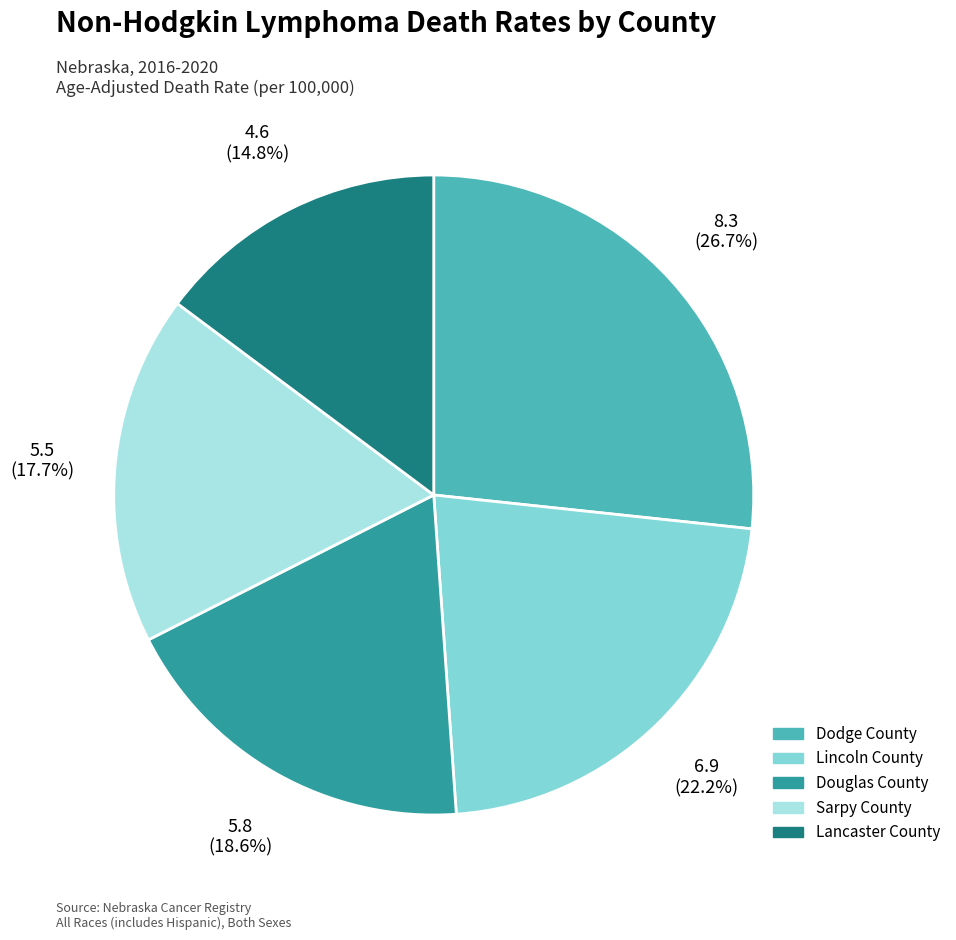

Does Lincoln County represent more than half of the total?

No